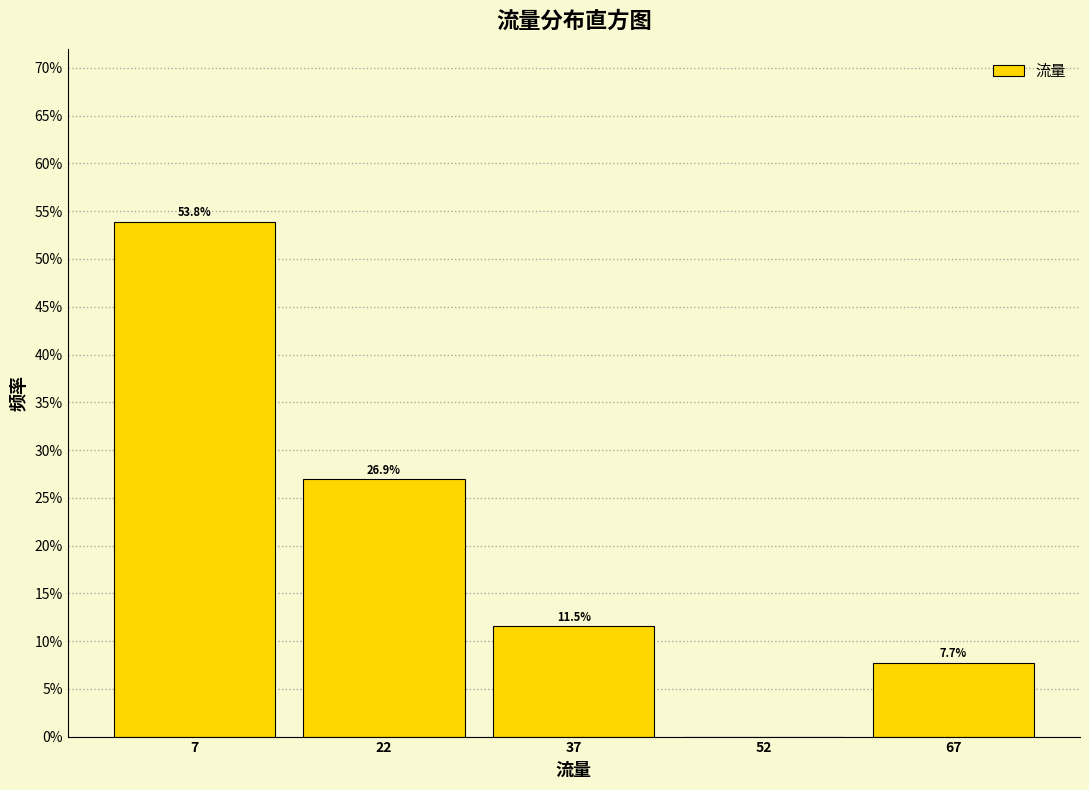

Which range on the x-axis has the tallest bar?

0 to 15